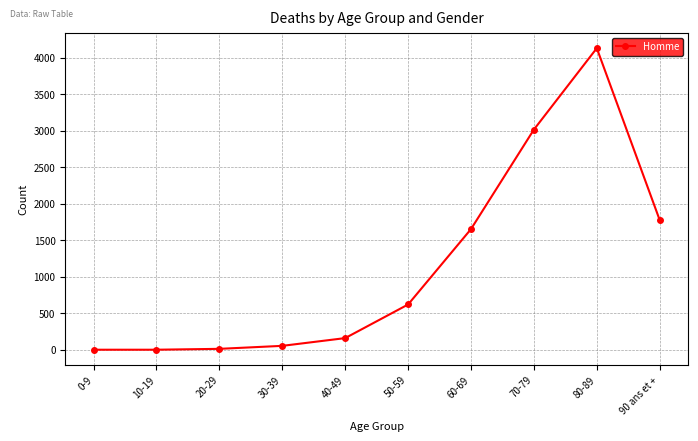

What is the label of the 9th point from the left?

80-89